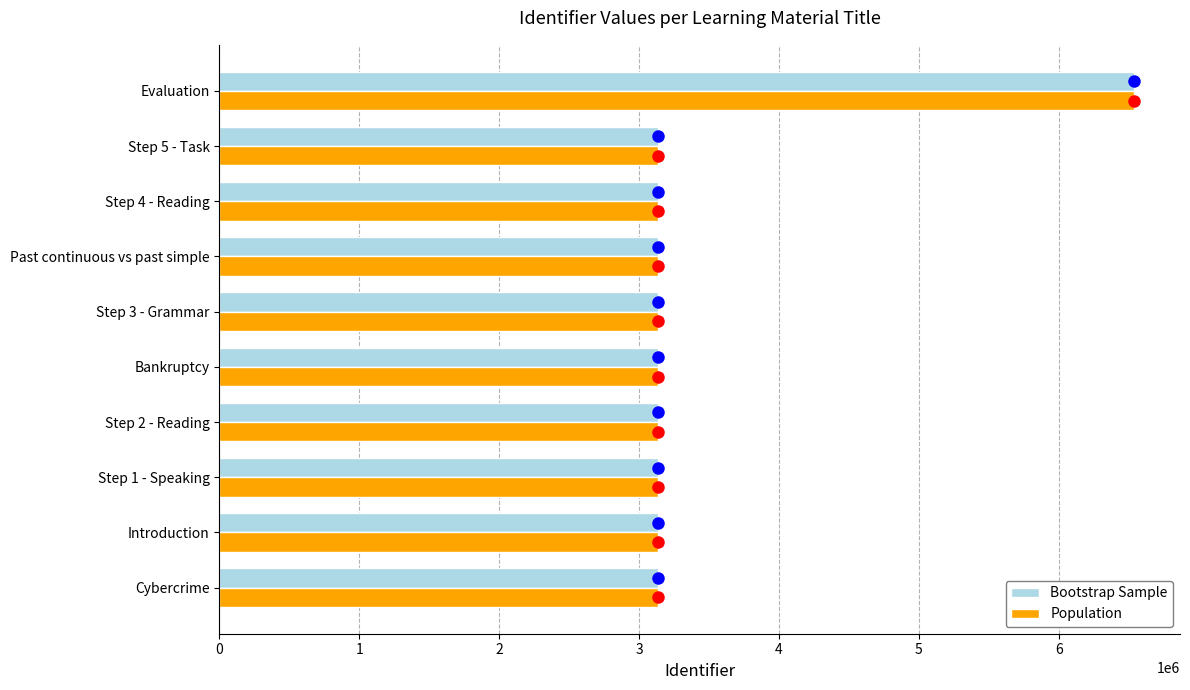

What is the approximate value of Population at Cybercrime?

3132603